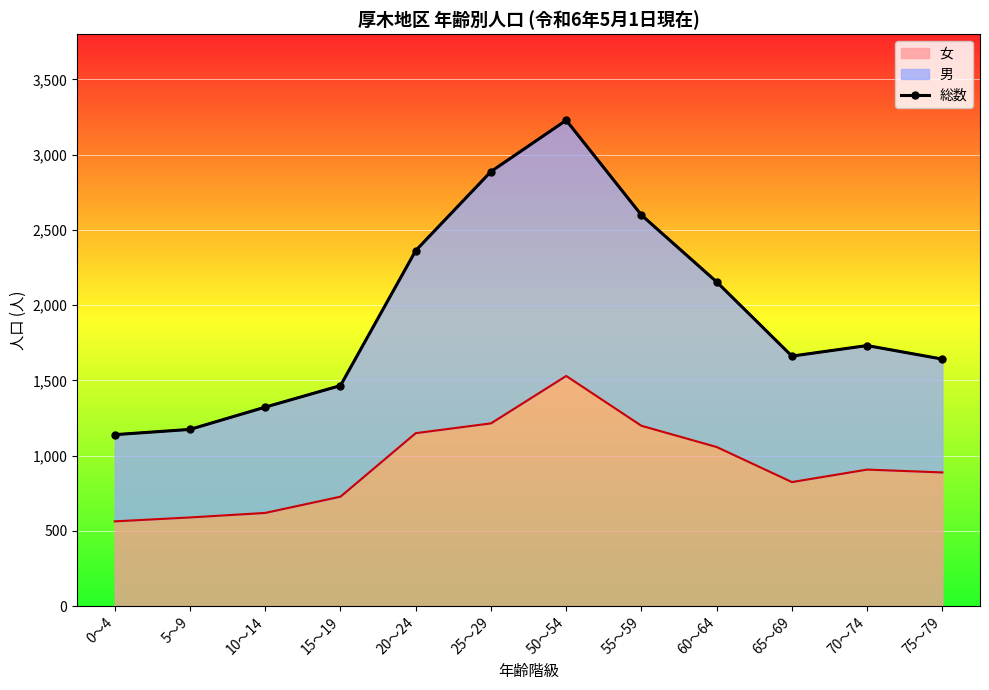

Rank the categories by value from highest to lowest.

50～54, 25～29, 55～59, 20～24, 60～64, 70～74, 65～69, 75～79, 15～19, 10～14, 5～9, 0～4